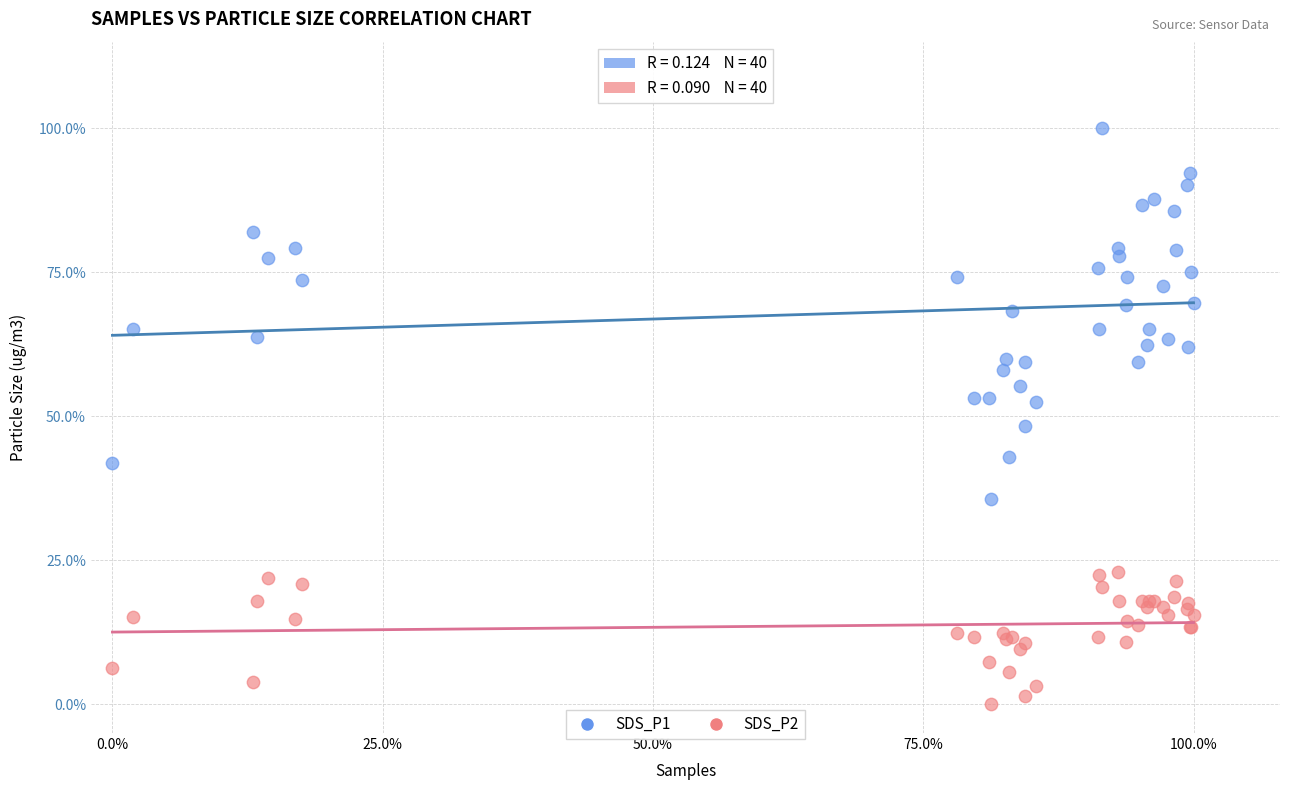

Which series has the widest spread of Y values?

SDS_P1